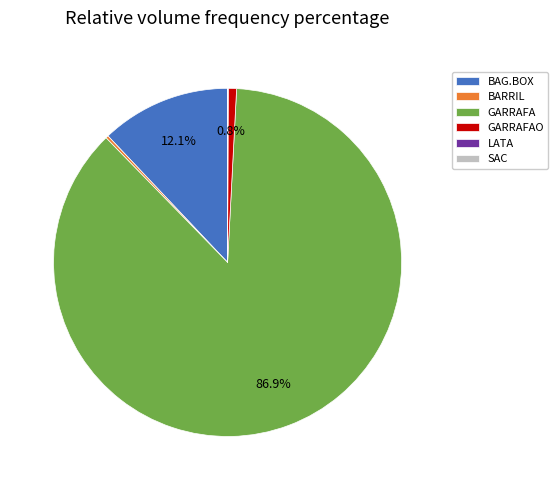

What is the majority slice?

GARRAFA